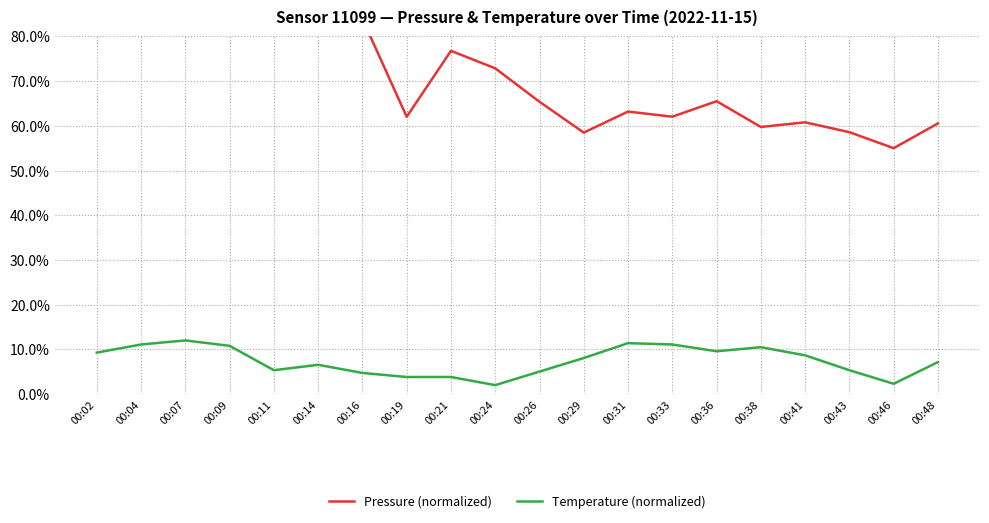

True or false: Temperature (normalized) has a value of 8.4 at 00:26.

False